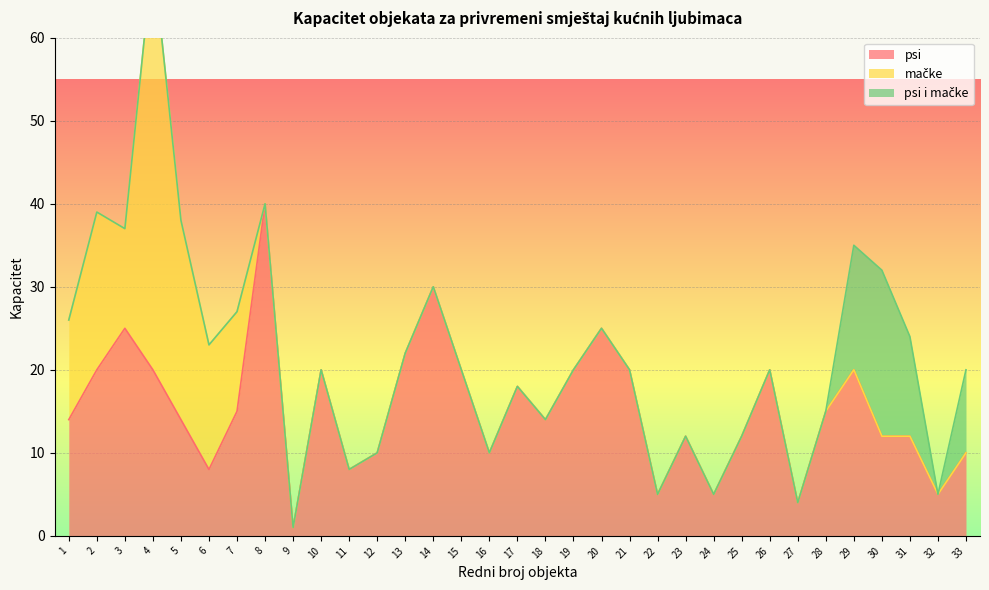

True or false: psi has a value of 33 at 2.

False